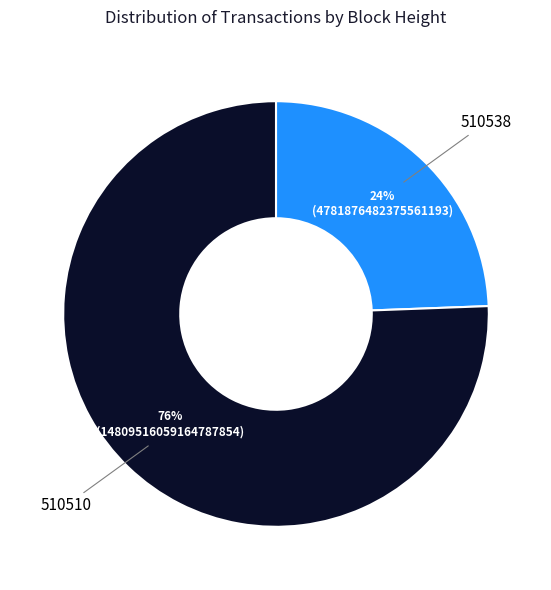

To the nearest percent, what is the average slice percentage?

50%